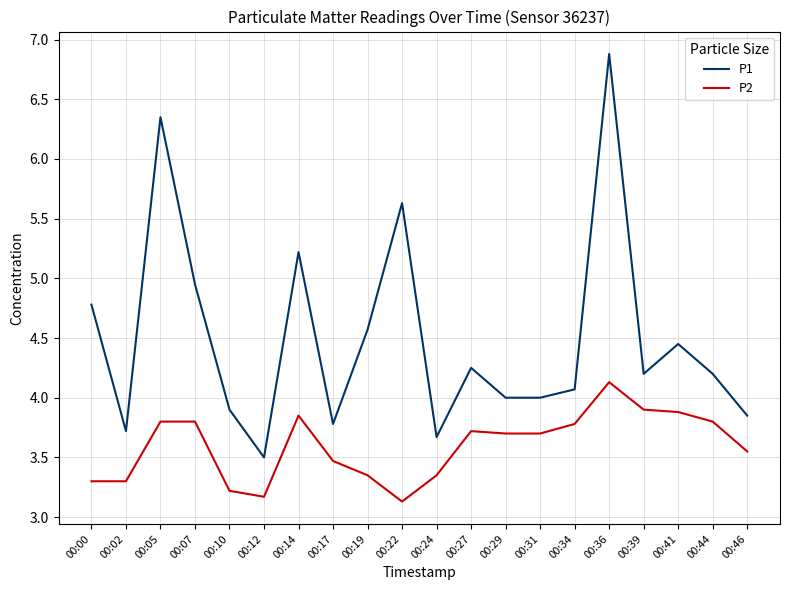

Which series has the largest total across all categories?

P1